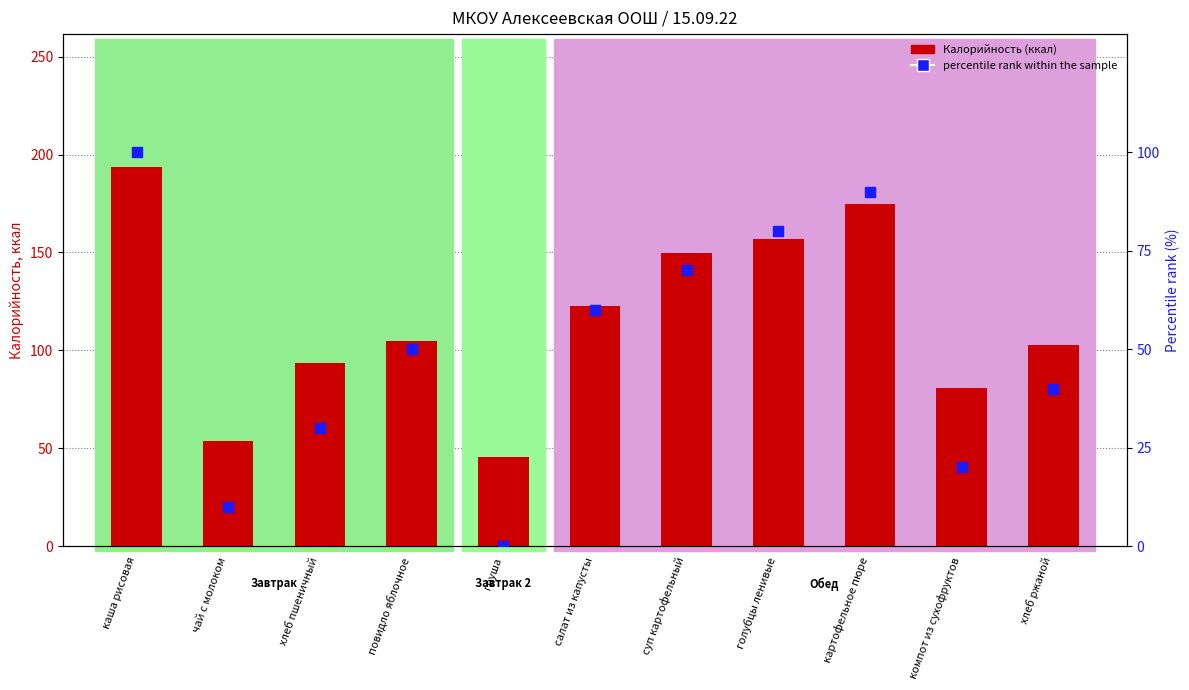

What is the total value across all series at чай с молоком?

63.5